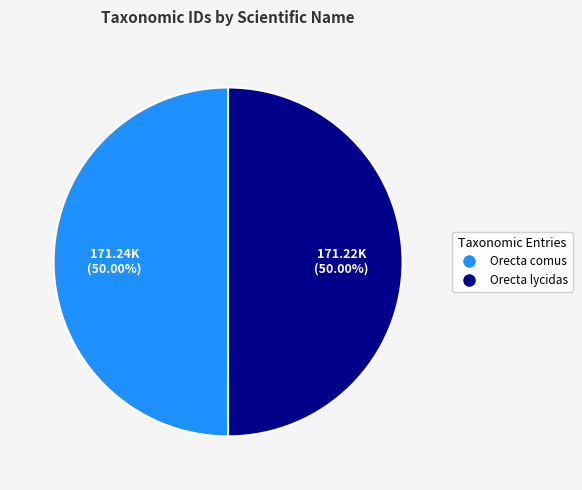

How many slices are in this pie chart?

2